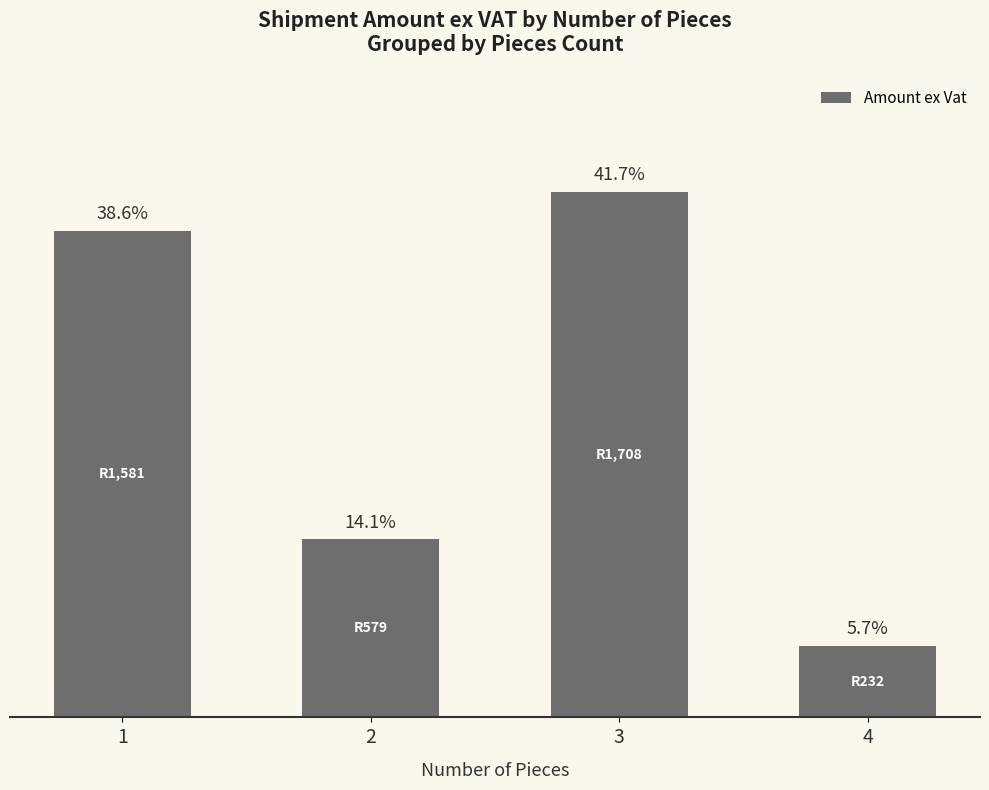

Does the chart contain any negative values?

No